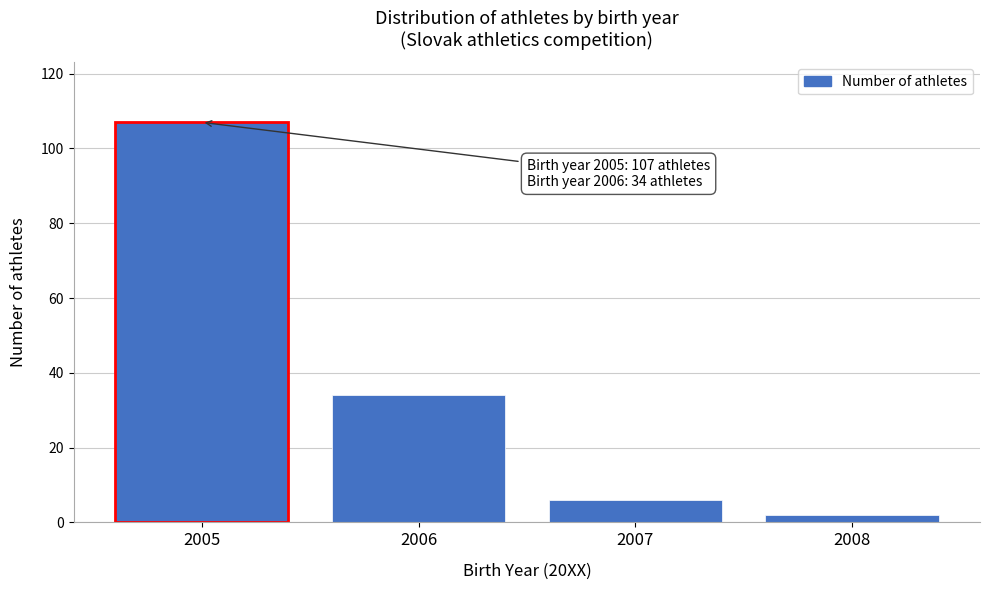

Reading right to left, what are all the values shown in this chart?

2	6	34	107